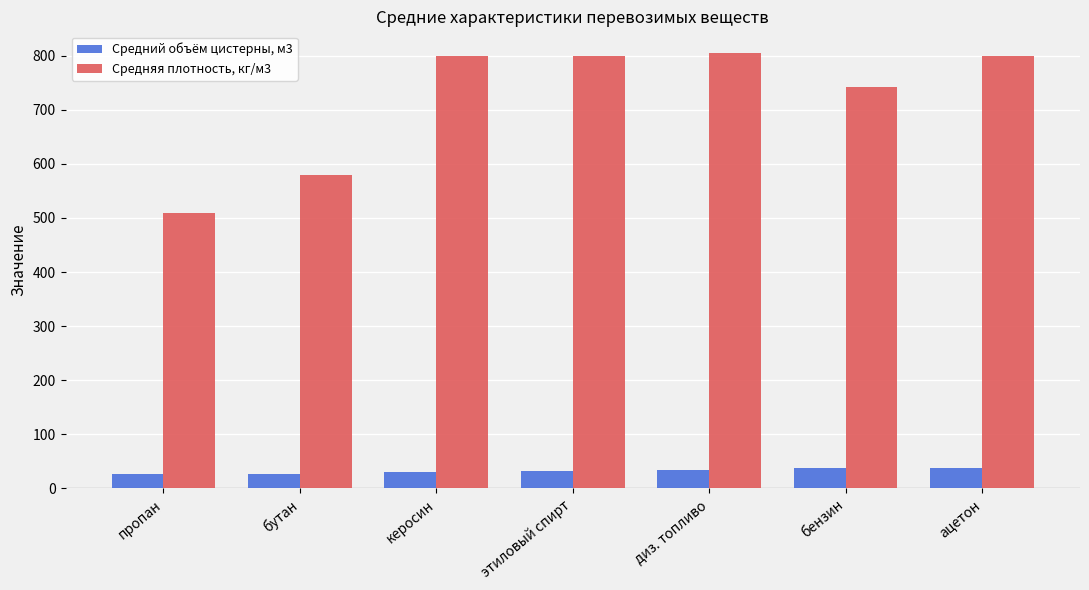

Which series has the widest spread of values?

Средняя плотность, кг/м3